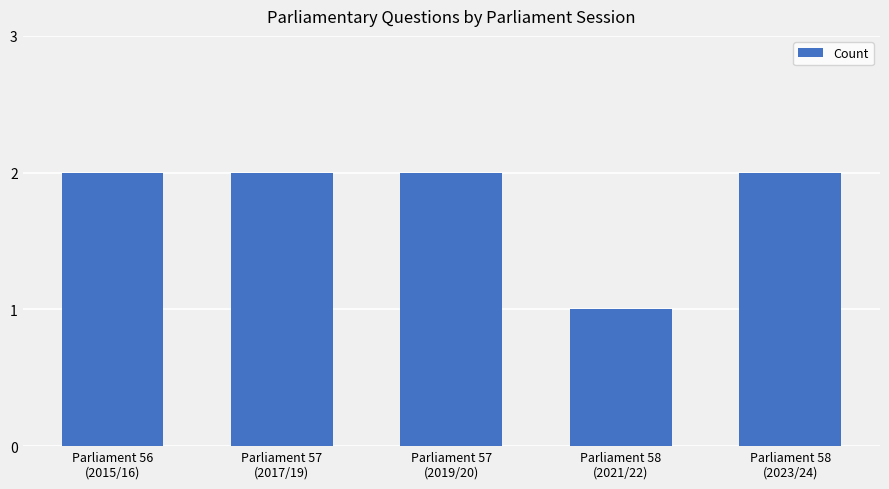

Is it true that the value at Parliament 57
(2019/20) is 3?

False